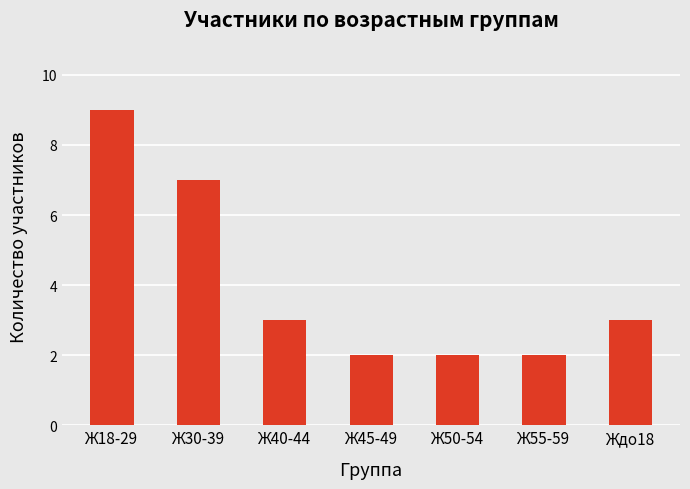

What is the greatest value displayed?

9